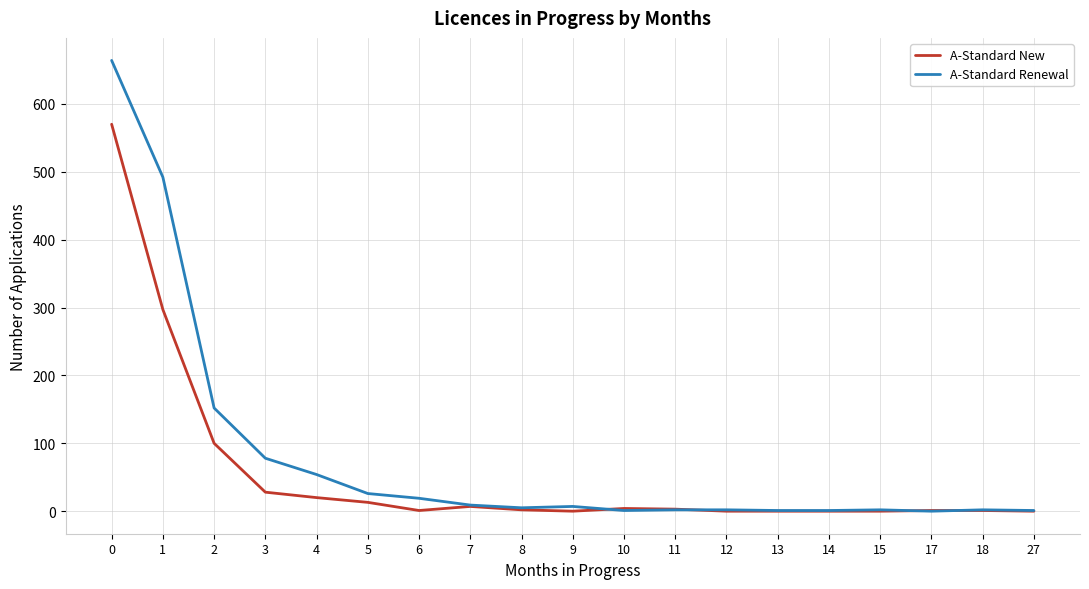

Is the value of A-Standard New at 17 greater than the value of A-Standard Renewal at 3?

No